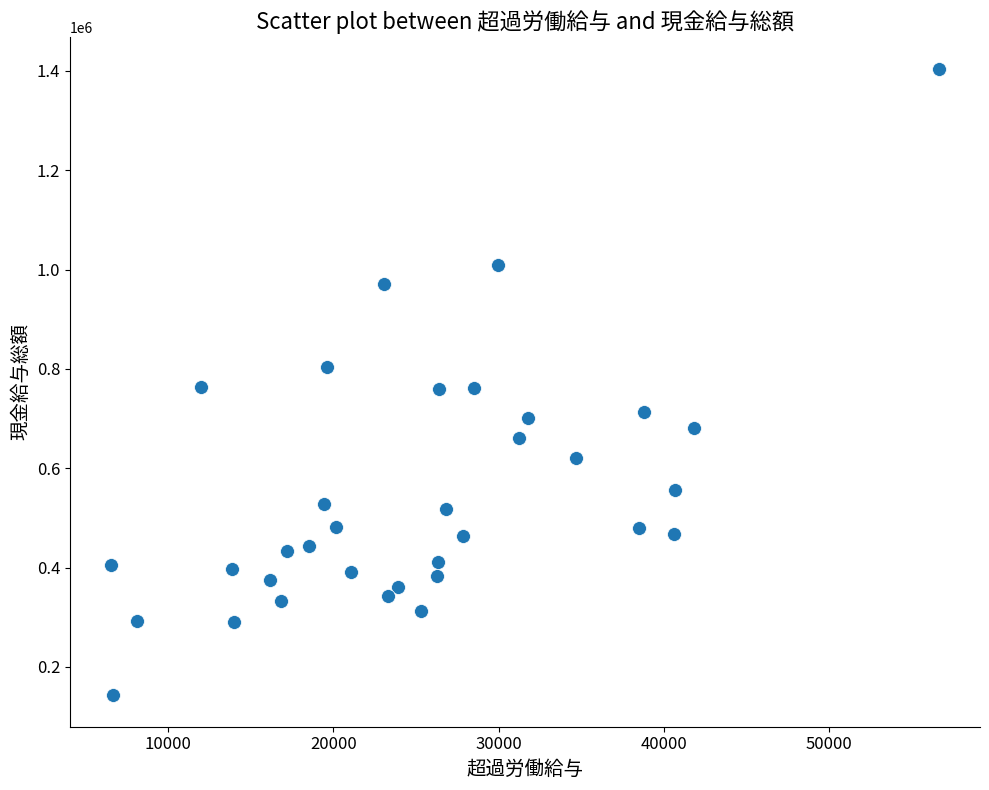

What is the range of Y values (max minus min)?

1261994